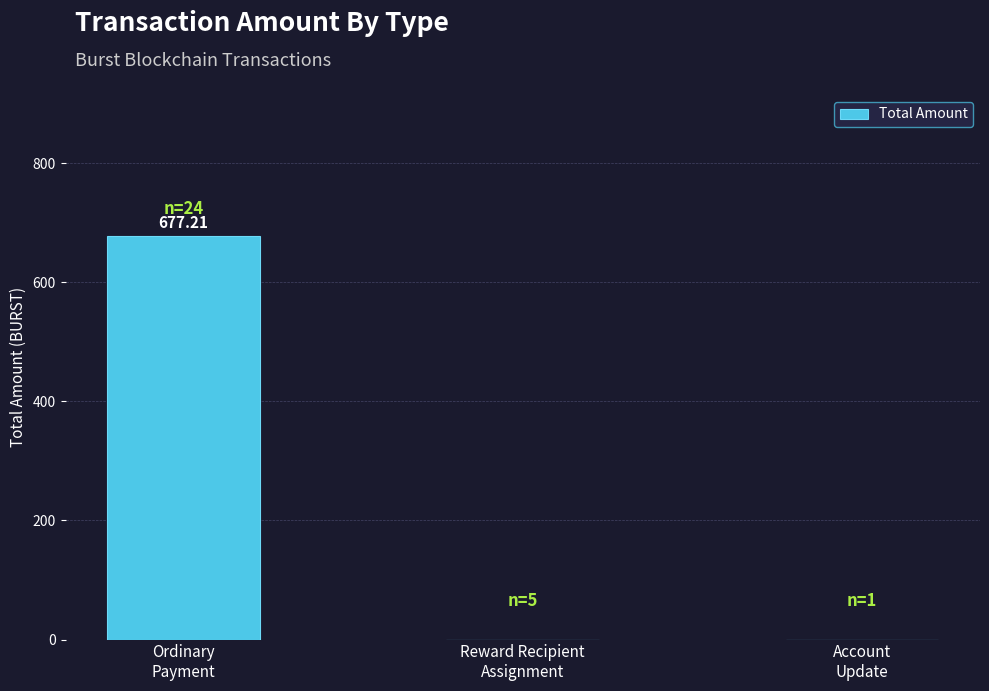

What is the sum of all values?

677.2